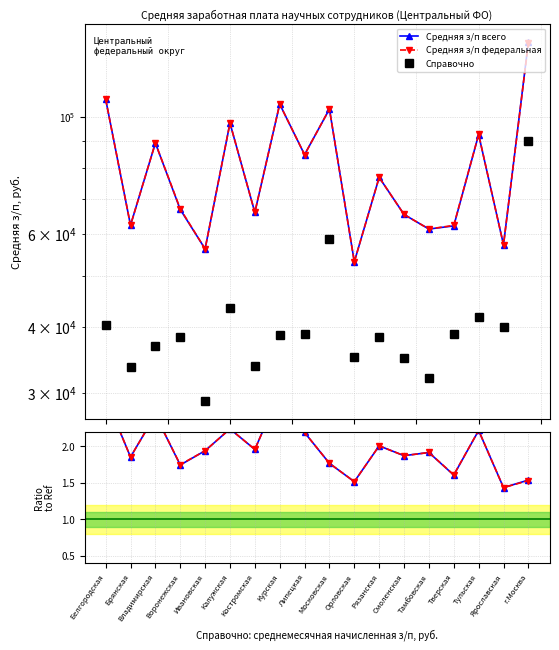

True or false: Справочно and Средняя з/п федеральная cross at least once.

False